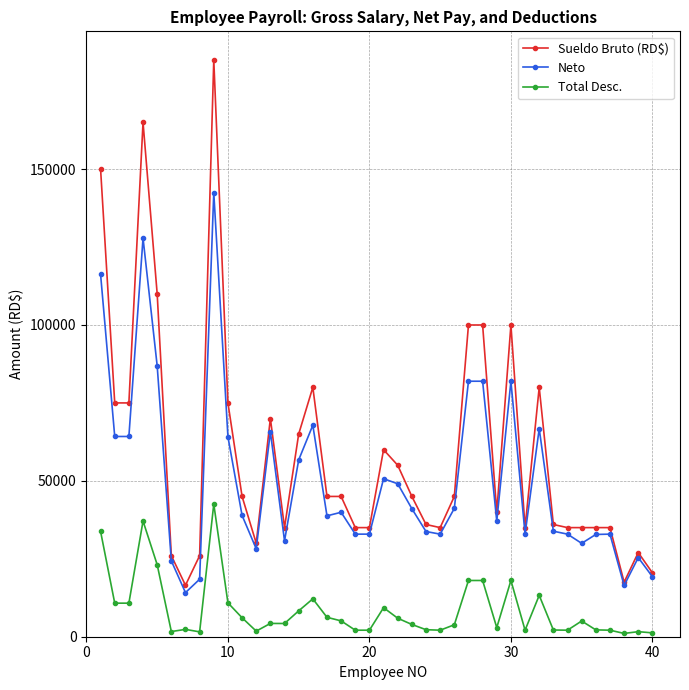

True or false: Neto and Total Desc. intersect in this chart.

False